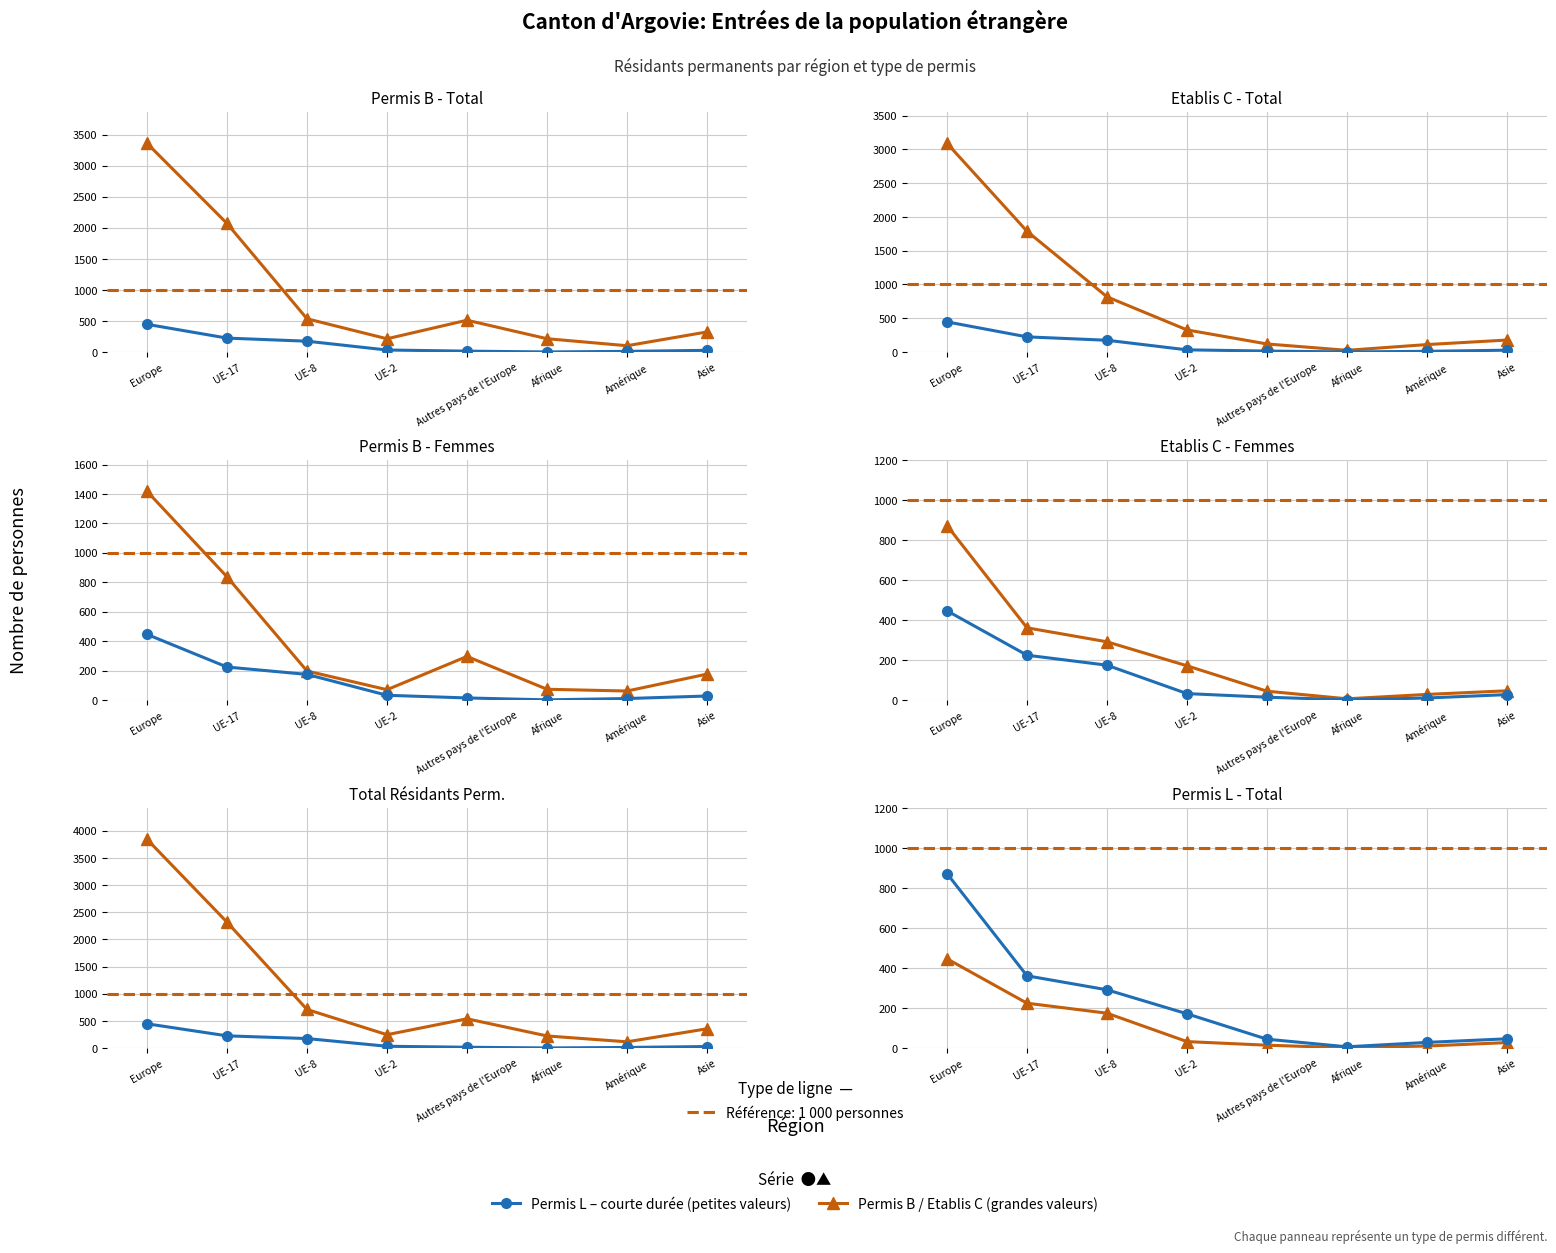

Where is Small values (e.g. Permis L) nearest to the value 439?

UE-17